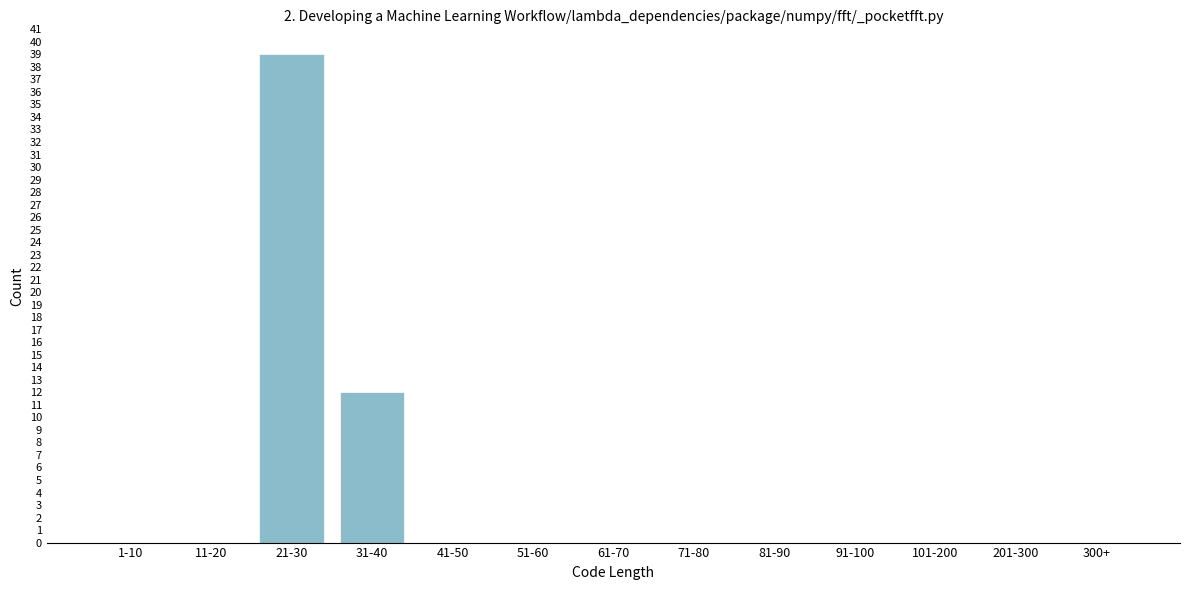

Reading right to left, extract all data points from this chart.

300+=0	201-300=0	101-200=0	91-100=0	81-90=0	71-80=0	61-70=0	51-60=0	41-50=0	31-40=12	21-30=39	11-20=0	1-10=0